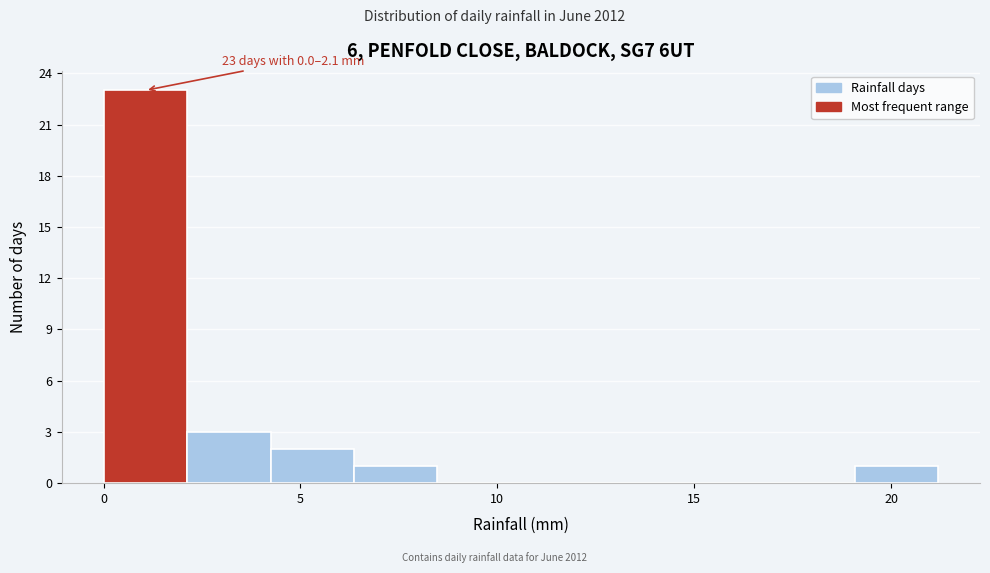

Over which range of the x-axis is the bar tallest?

0.0 to 2.0